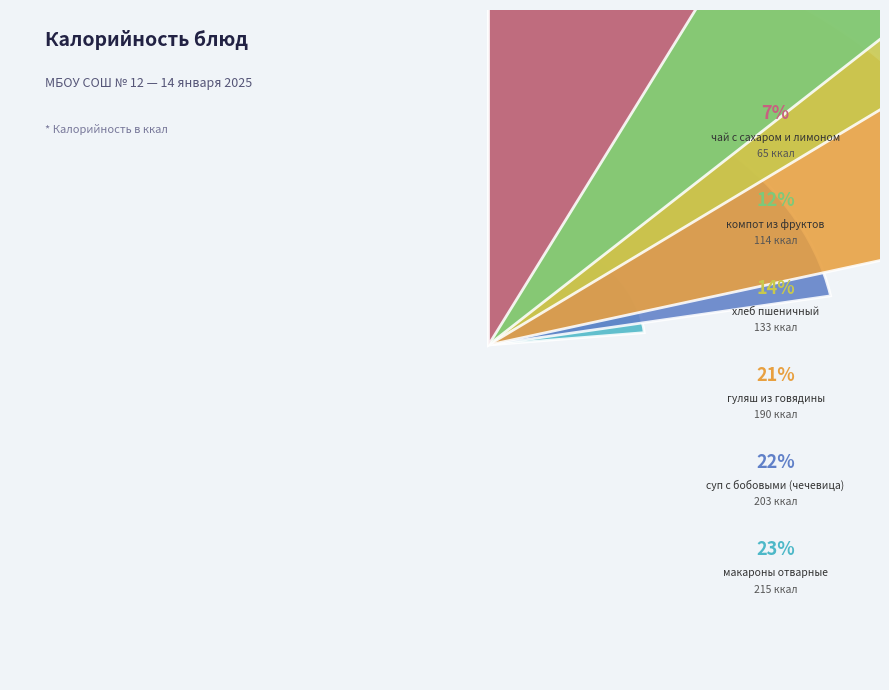

Which slice is the largest?

макароны отварные